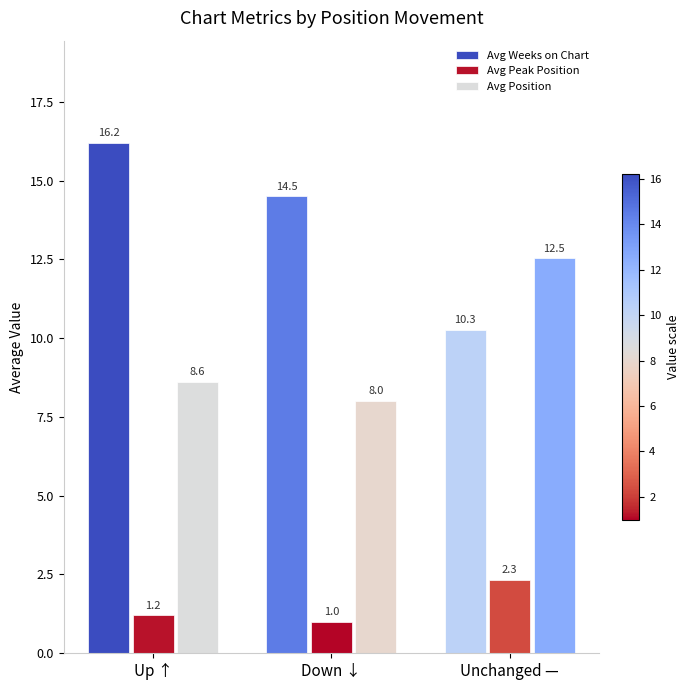

Rank the categories by Avg Peak Position value from lowest to highest.

Down ↓, Up ↑, Unchanged —